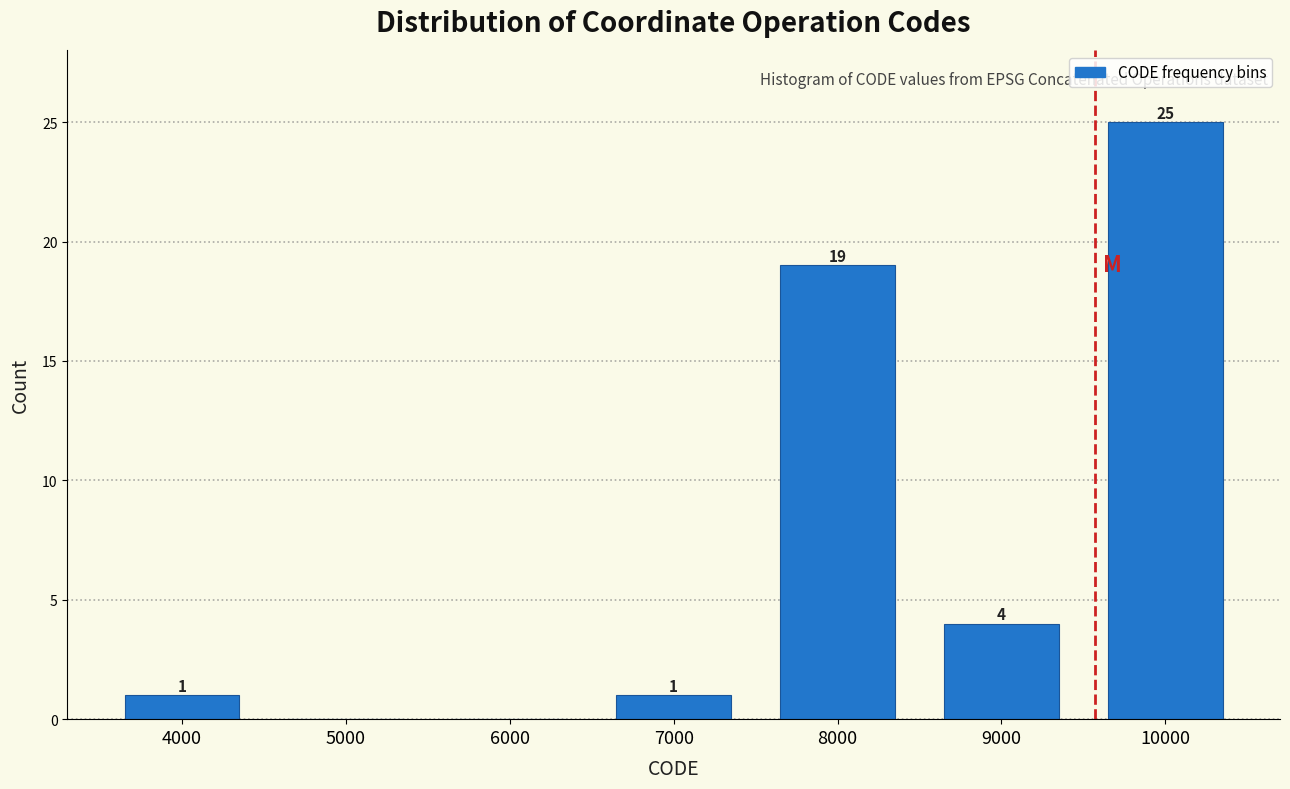

Reading left to right, extract all data points from this chart.

4000=1	5000=0	6000=0	7000=1	8000=19	9000=4	10000=25